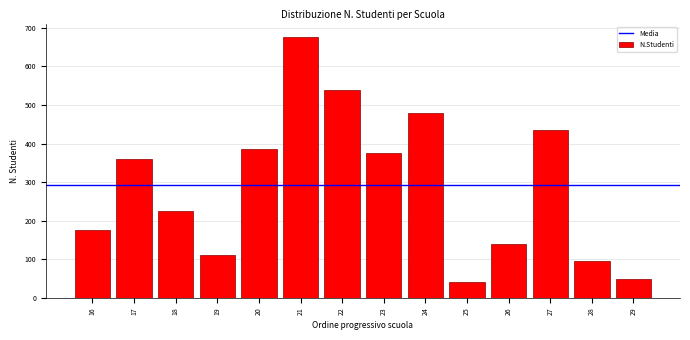

Reading left to right, extract all data points from this chart.

16=177	17=360	18=226	19=112	20=385	21=677	22=539	23=375	24=480	25=40	26=140	27=434	28=96	29=48